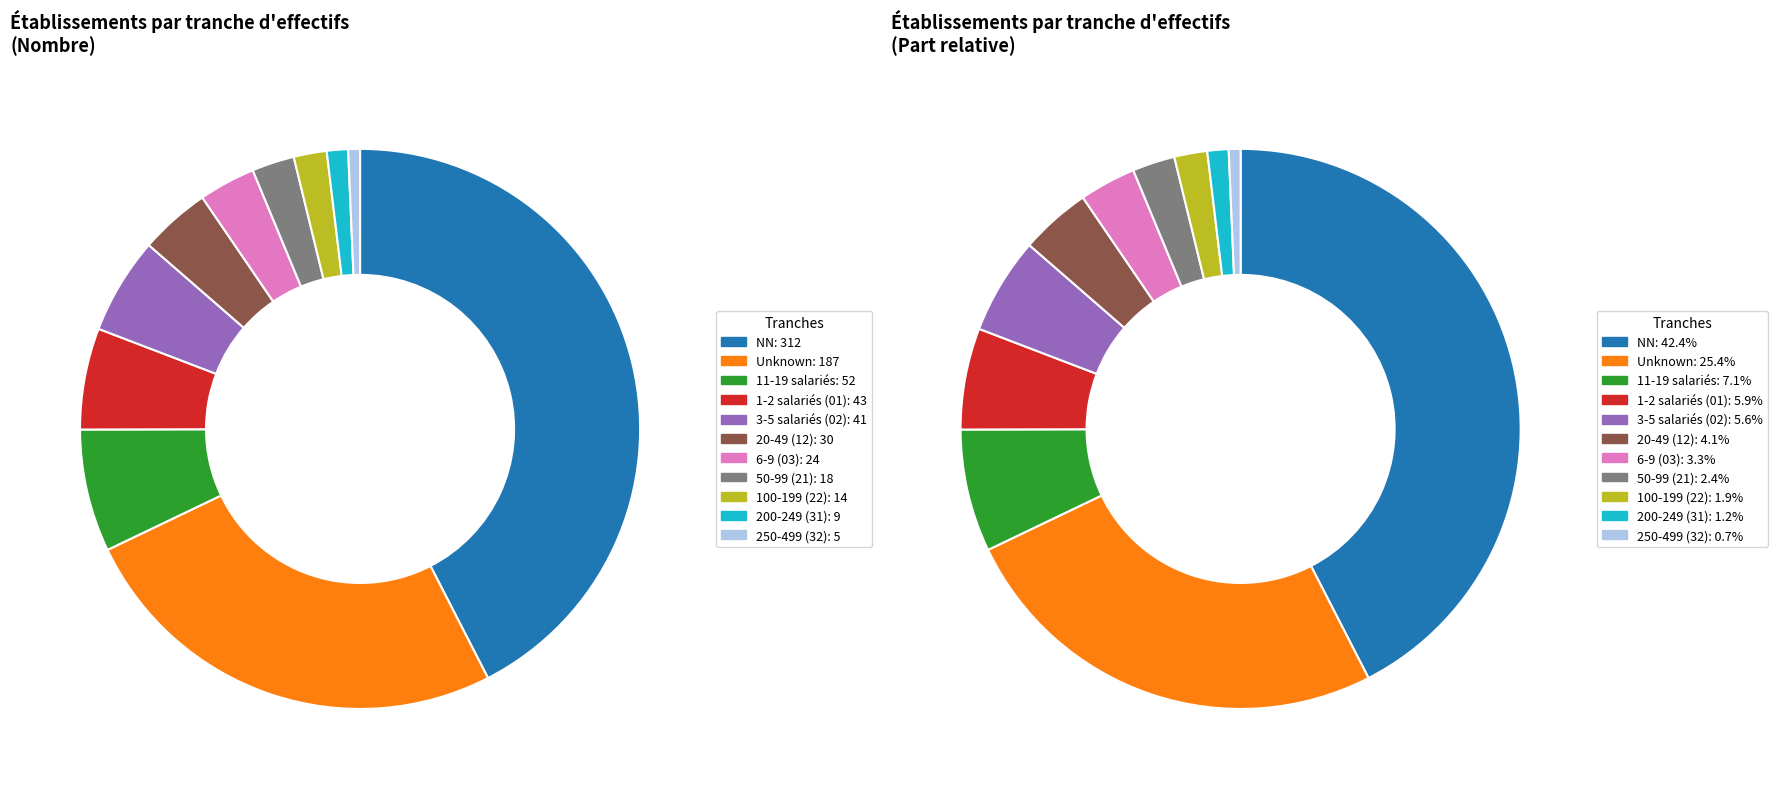

Rank the categories by value from lowest to highest.

32, 31, 22, 21, 03, 12, 02, 01, 11, , NN